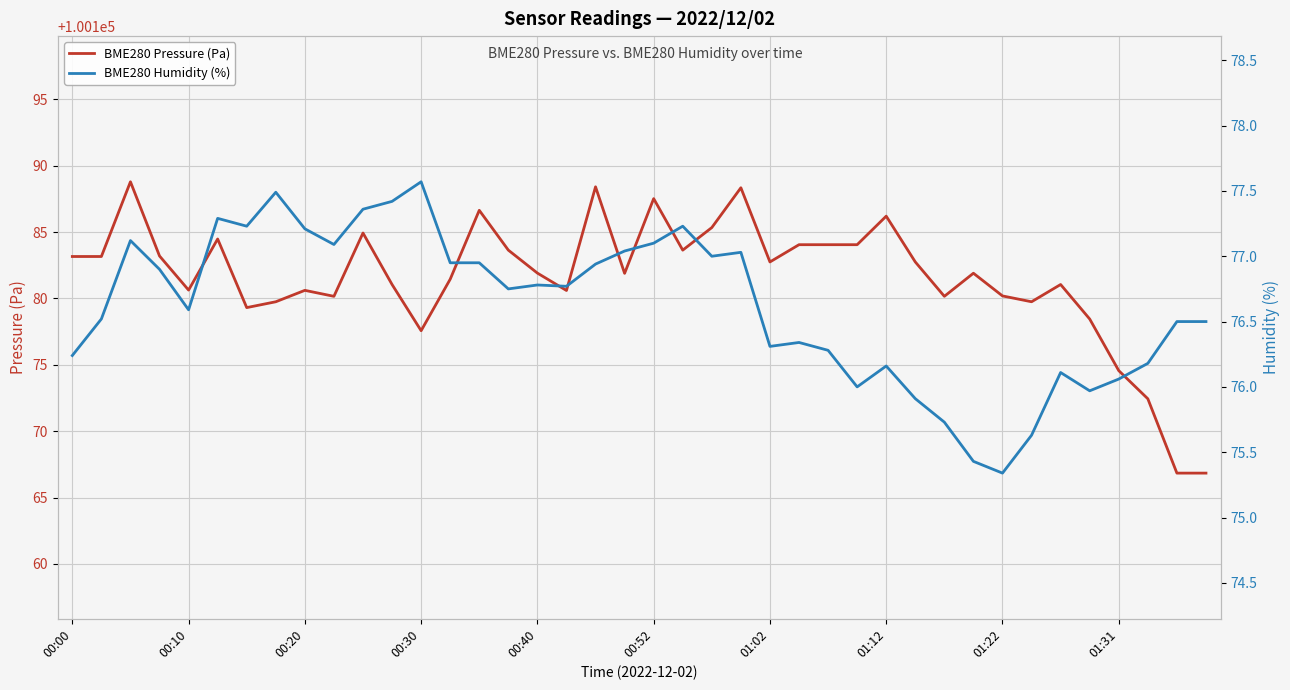

How many interior local peaks does the BME280 Pressure (Pa) series have?

11